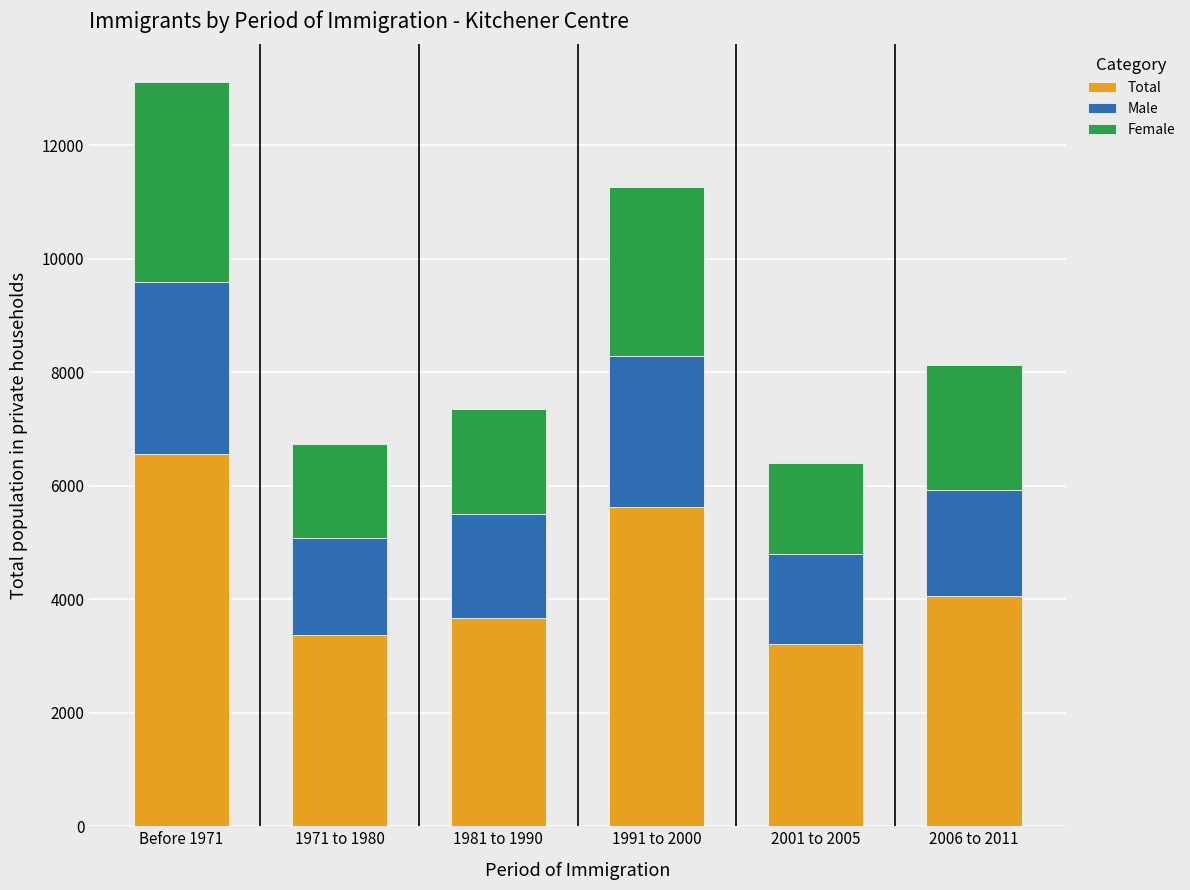

Are the bars grouped side by side (vs. stacked)?

No